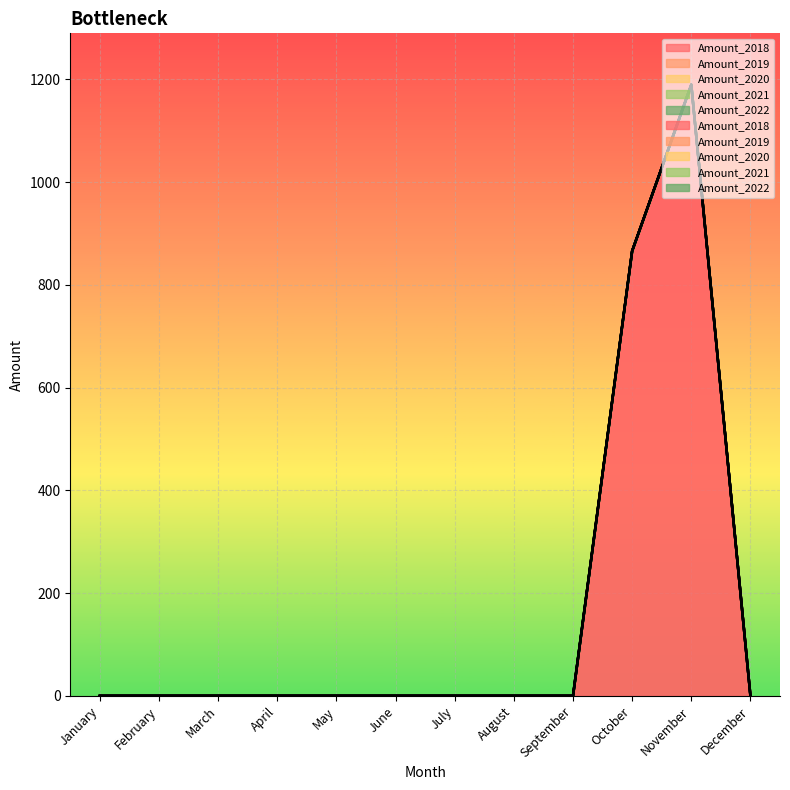

Reading left to right, transcribe all the data shown in this chart.

Amount_2018: 0.0	0.0	0.0	0.0	0.0	0.0	0.0	0.0	0.0	865.9	1189.5	0.0
Amount_2019: 0.0	0.0	0.0	0.0	0.0	0.0	0.0	0.0	0.0	0.0	0.0	0.0
Amount_2020: 0.0	0.0	0.0	0.0	0.0	0.0	0.0	0.0	0.0	0.0	0.0	0.0
Amount_2021: 0.0	0.0	0.0	0.0	0.0	0.0	0.0	0.0	0.0	0.0	0.0	0.0
Amount_2022: 0.0	0.0	0.0	0.0	0.0	0.0	0.0	0.0	0.0	0.0	0.0	0.0